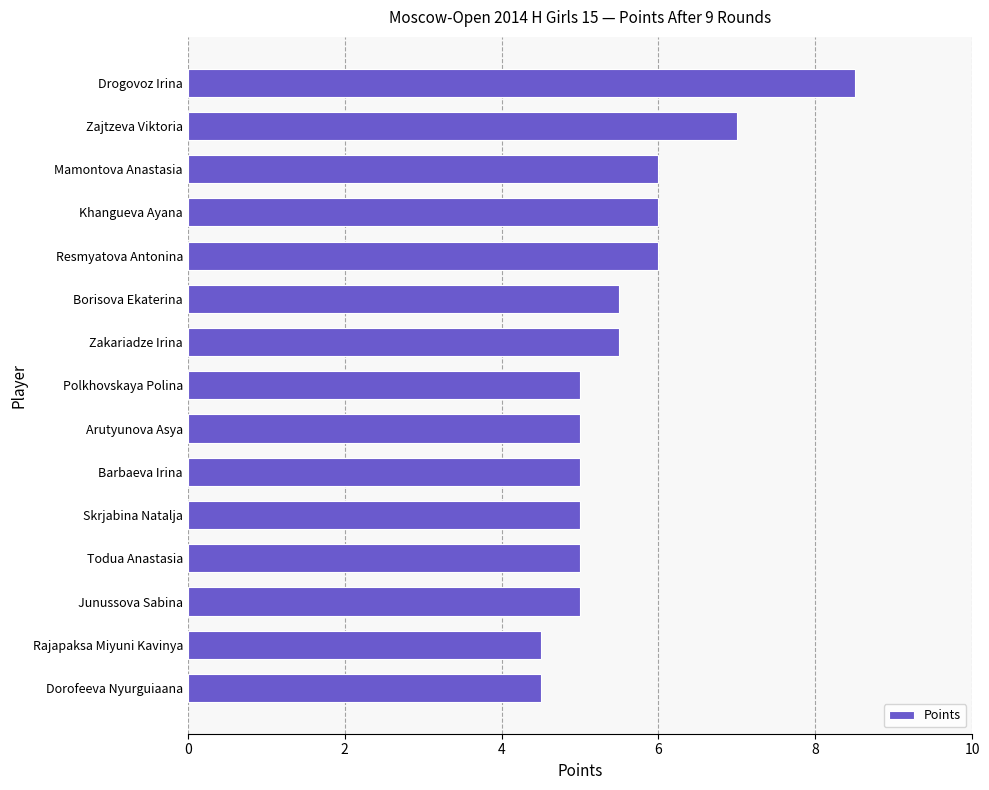

Approximately how many times larger is the value at Polkhovskaya Polina compared to Zajtzeva Viktoria?

0.7